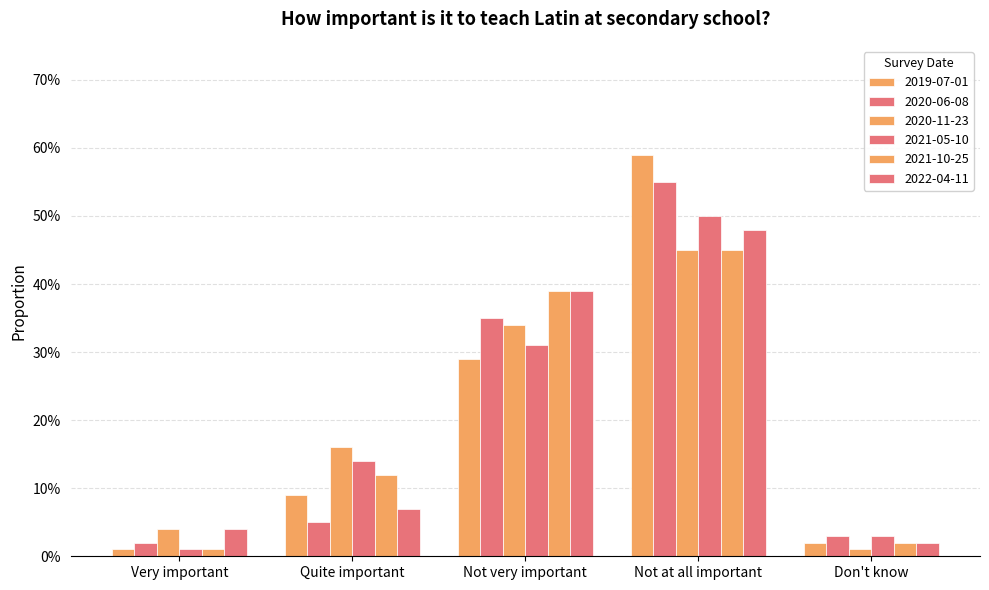

Does the chart contain any negative values?

No